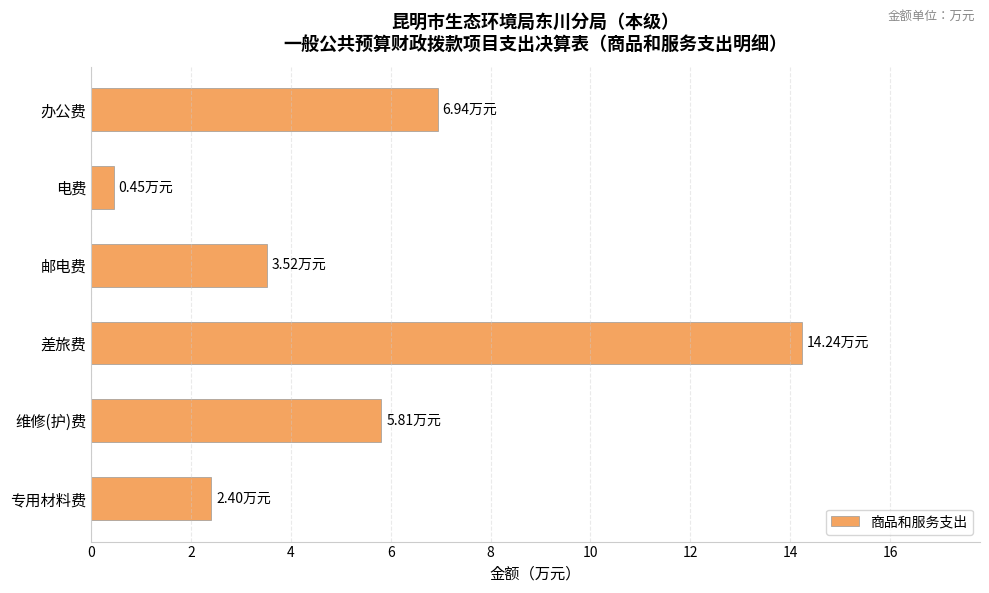

Are the bars grouped side by side (vs. stacked)?

No